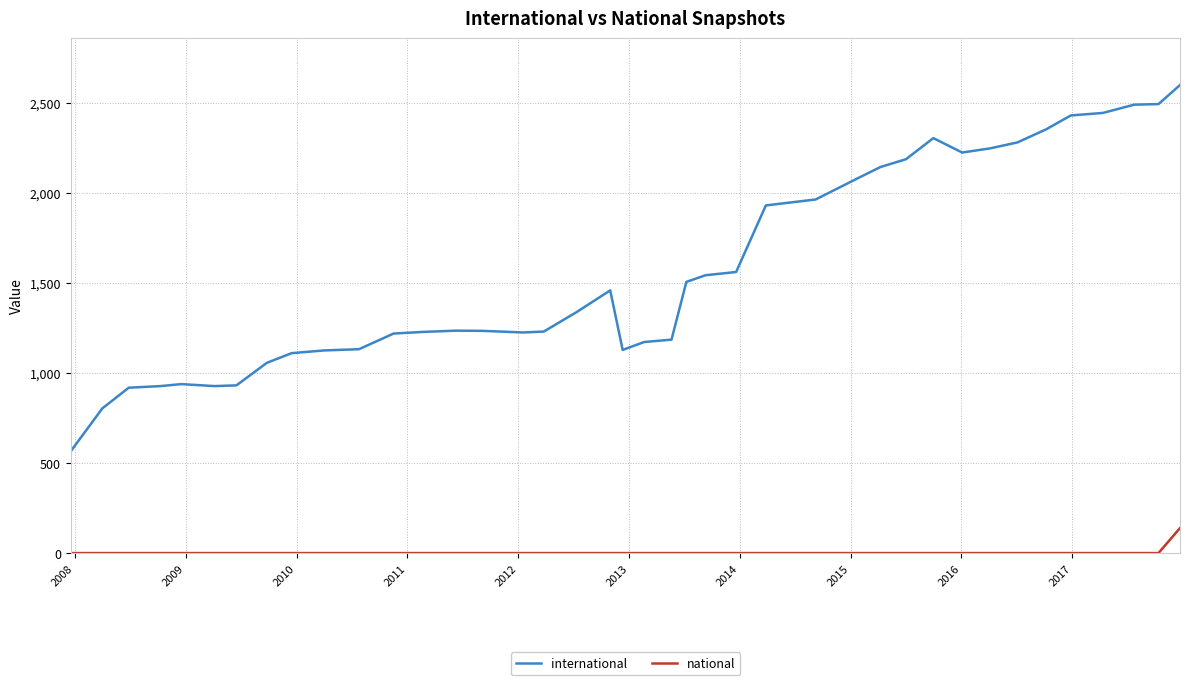

Rank the series by their average value, from lowest to highest.

national, international